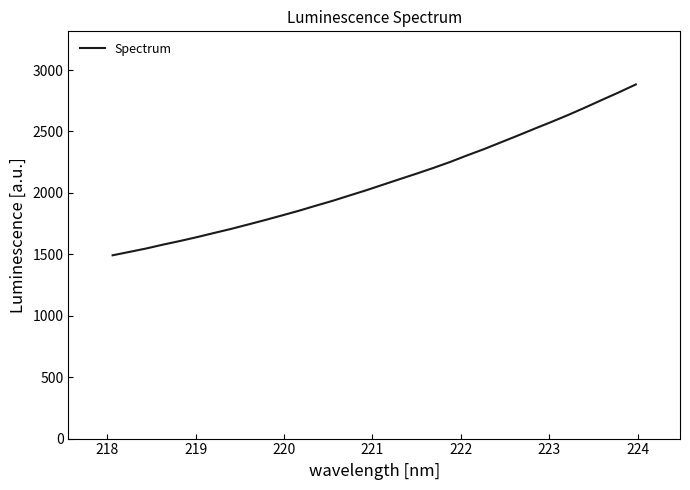

Does the chart have visible grid lines?

No